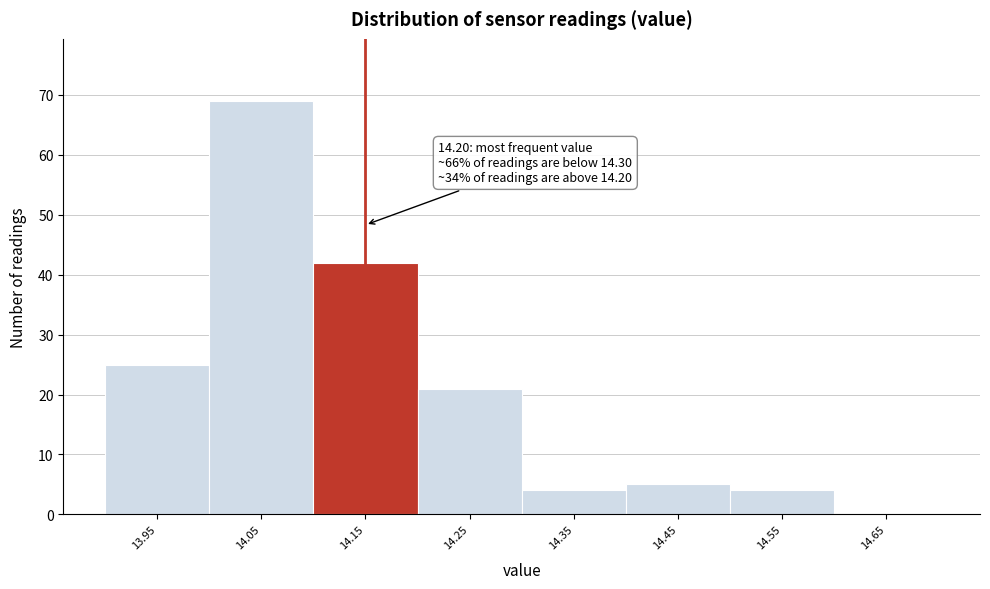

Reading left to right, what are all the values shown in this chart?

13.95=25	14.05=69	14.15=42	14.25=21	14.35=4	14.45=5	14.55=4	14.65=0